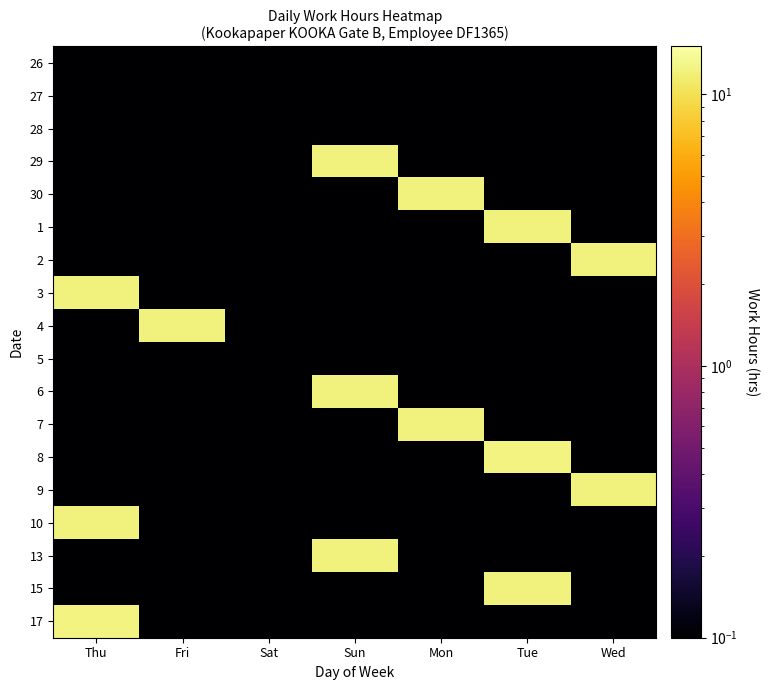

Reading left to right, transcribe all the data shown in this chart.

26: Thu=0.0	Fri=0.0	Sat=0.0	Sun=0.0	Mon=0.0	Tue=0.0	Wed=0.0
27: Thu=0.0	Fri=0.0	Sat=0.0	Sun=0.0	Mon=0.0	Tue=0.0	Wed=0.0
28: Thu=0.0	Fri=0.0	Sat=0.0	Sun=0.0	Mon=0.0	Tue=0.0	Wed=0.0
29: Thu=0.0	Fri=0.0	Sat=0.0	Sun=12.2	Mon=0.0	Tue=0.0	Wed=0.0
30: Thu=0.0	Fri=0.0	Sat=0.0	Sun=0.0	Mon=12.2	Tue=0.0	Wed=0.0
1: Thu=0.0	Fri=0.0	Sat=0.0	Sun=0.0	Mon=0.0	Tue=12.3	Wed=0.0
2: Thu=0.0	Fri=0.0	Sat=0.0	Sun=0.0	Mon=0.0	Tue=0.0	Wed=12.3
3: Thu=12.3	Fri=0.0	Sat=0.0	Sun=0.0	Mon=0.0	Tue=0.0	Wed=0.0
4: Thu=0.0	Fri=12.2	Sat=0.0	Sun=0.0	Mon=0.0	Tue=0.0	Wed=0.0
5: Thu=0.0	Fri=0.0	Sat=0.0	Sun=0.0	Mon=0.0	Tue=0.0	Wed=0.0
6: Thu=0.0	Fri=0.0	Sat=0.0	Sun=12.2	Mon=0.0	Tue=0.0	Wed=0.0
7: Thu=0.0	Fri=0.0	Sat=0.0	Sun=0.0	Mon=12.2	Tue=0.0	Wed=0.0
8: Thu=0.0	Fri=0.0	Sat=0.0	Sun=0.0	Mon=0.0	Tue=12.4	Wed=0.0
9: Thu=0.0	Fri=0.0	Sat=0.0	Sun=0.0	Mon=0.0	Tue=0.0	Wed=12.1
10: Thu=12.1	Fri=0.0	Sat=0.0	Sun=0.0	Mon=0.0	Tue=0.0	Wed=0.0
13: Thu=0.0	Fri=0.0	Sat=0.0	Sun=12.3	Mon=0.0	Tue=0.0	Wed=0.0
15: Thu=0.0	Fri=0.0	Sat=0.0	Sun=0.0	Mon=0.0	Tue=12.3	Wed=0.0
17: Thu=12.4	Fri=0.0	Sat=0.0	Sun=0.0	Mon=0.0	Tue=0.0	Wed=0.0